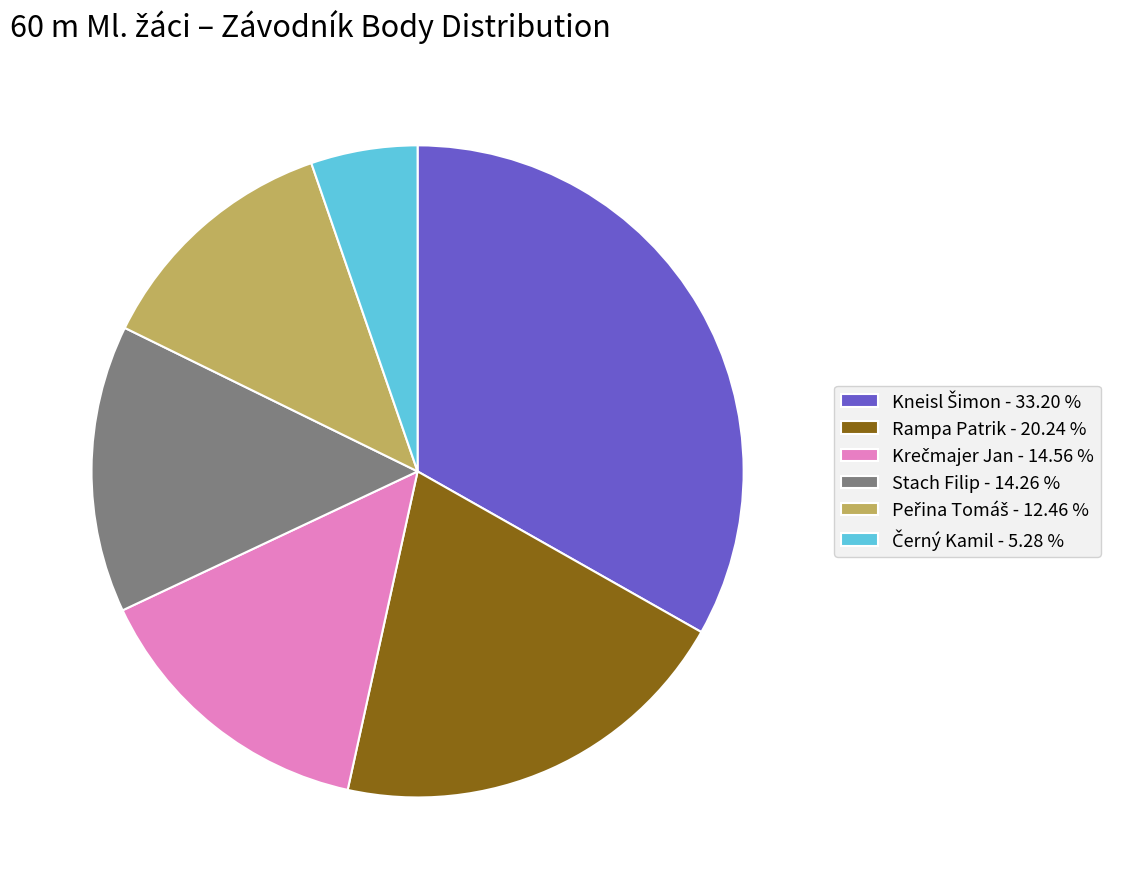

Does any single category account for the majority?

No